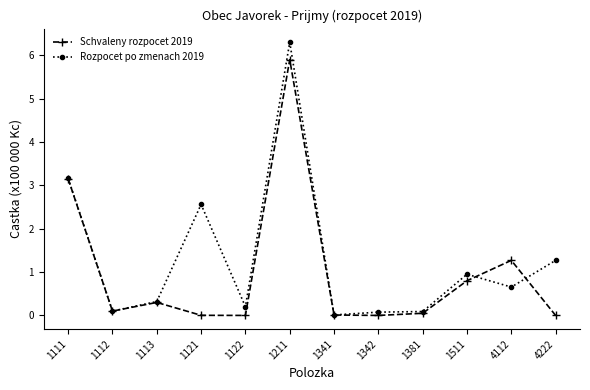

Rank the series by their maximum value, from highest to lowest.

Rozpocet po zmenach 2019, Schvaleny rozpocet 2019